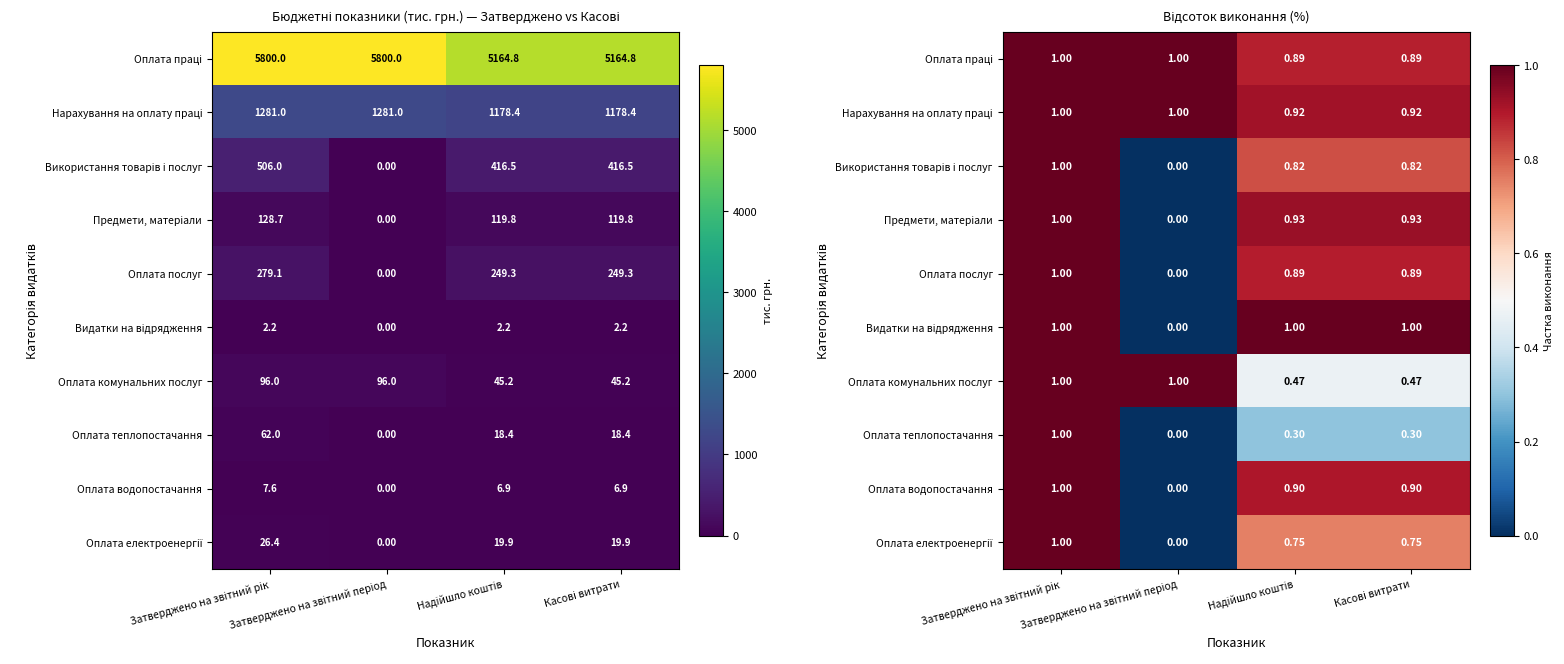

Where is Предмети, матеріали nearest to the value 0?

Затверджено на звітний період